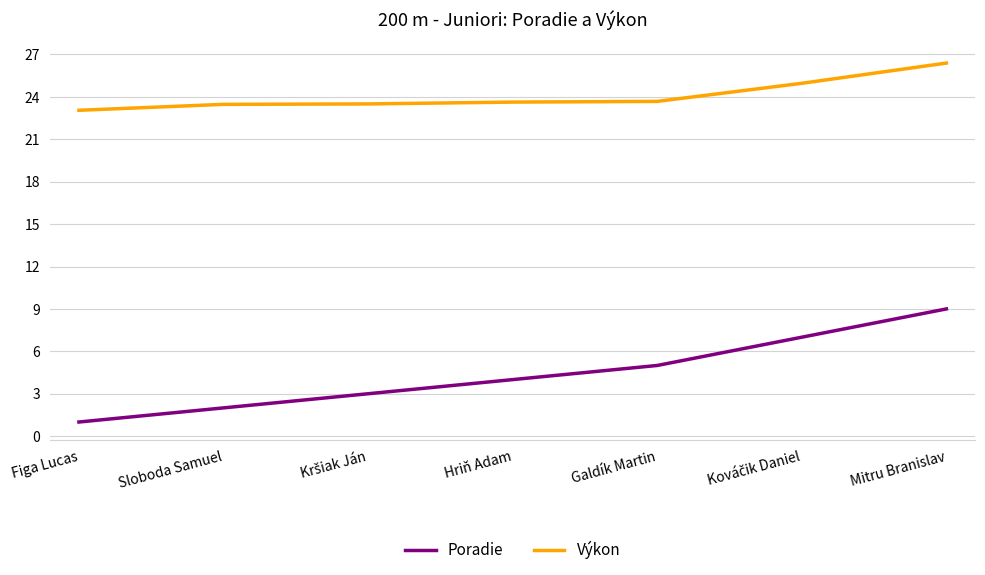

What is the maximum value shown in the chart?

26.4